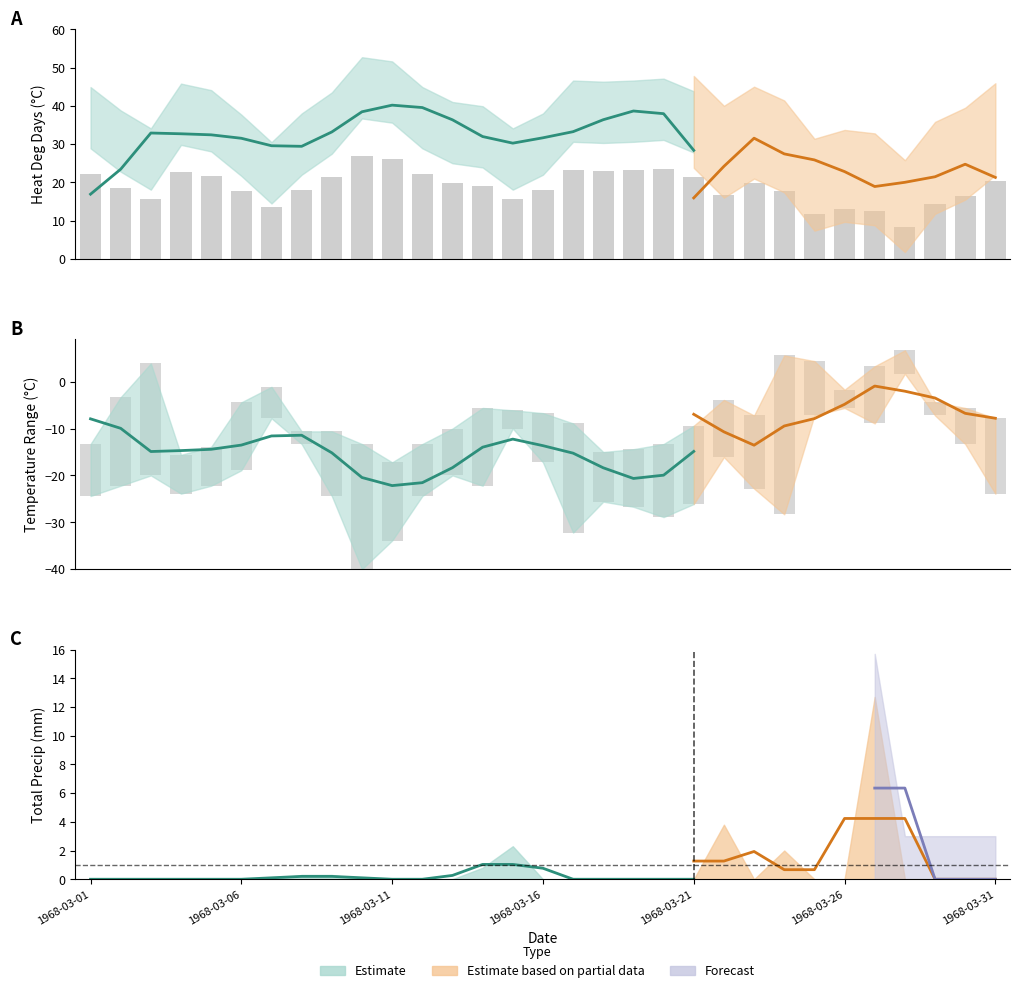

What is the difference between the maximum and second lowest values in the Total Precip (mm) series?

12.7